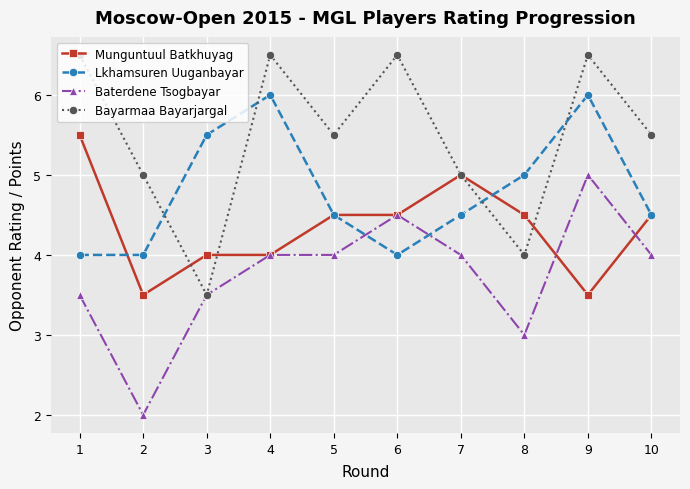

List the series in order of their peak value, lowest first.

Baterdene Tsogbayar, Munguntuul Batkhuyag, Lkhamsuren Uuganbayar, Bayarmaa Bayarjargal